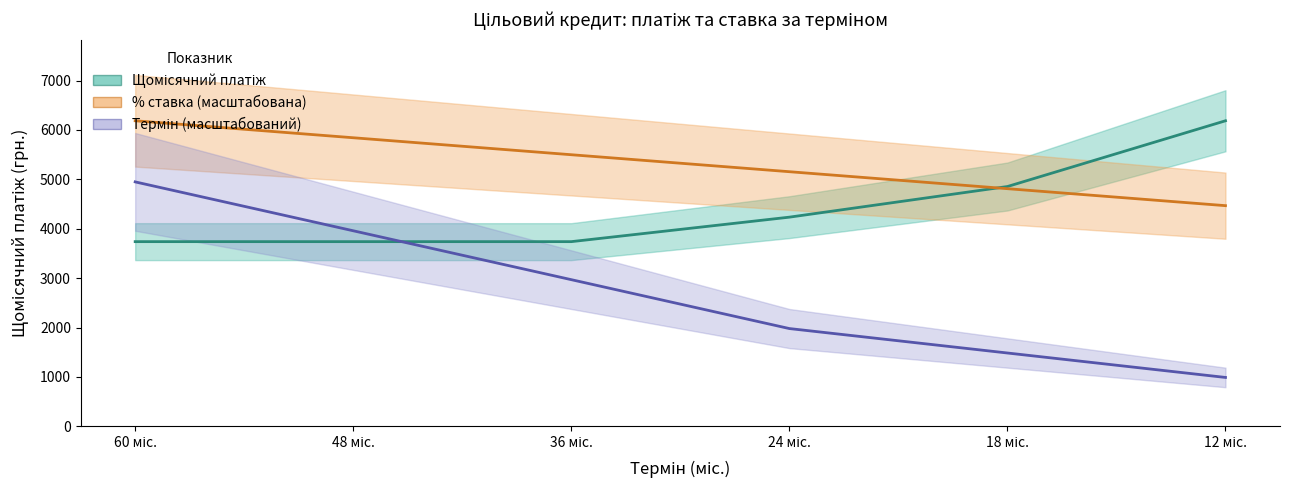

At 48 міс., list the series in order from smallest to largest.

Щомісячний платіж, Термін (масштабований), % ставка (масштабована)